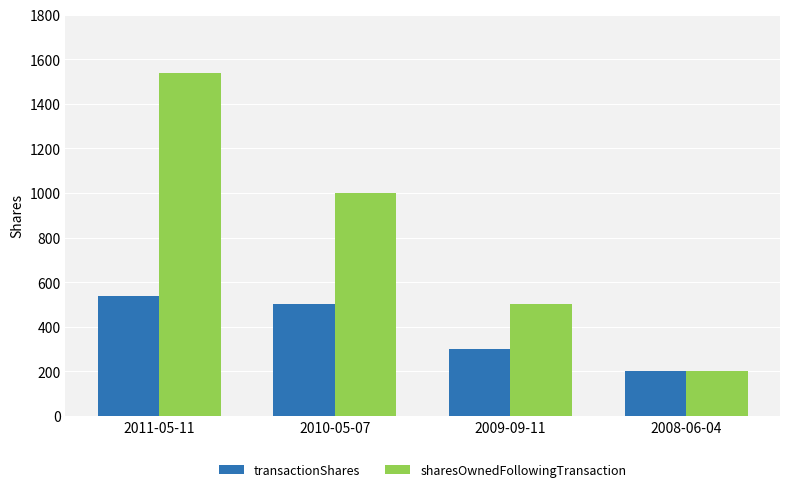

How many bars are there in each group?

2